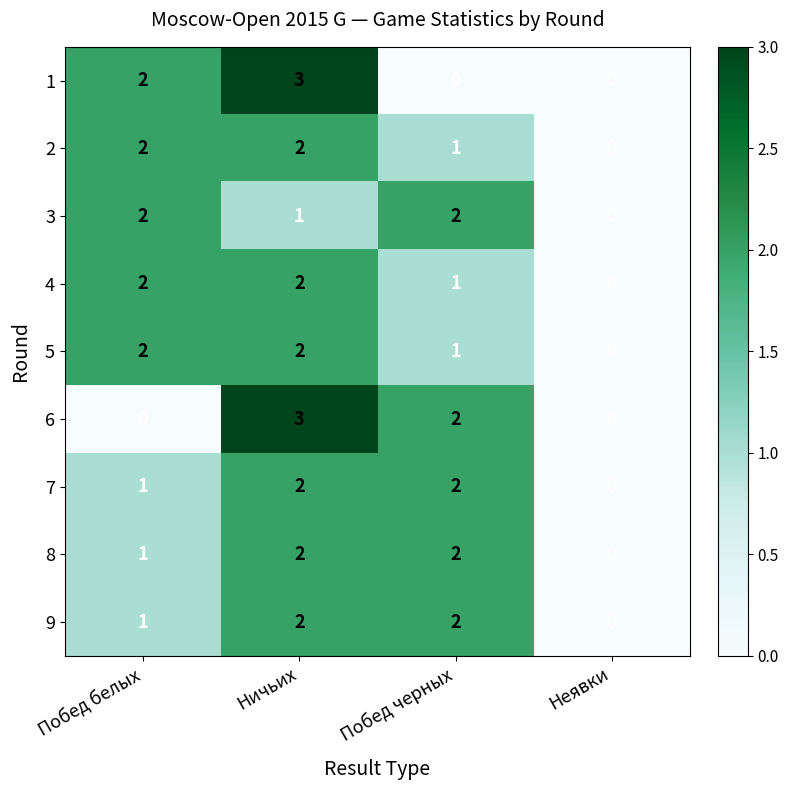

How many data points does each series have?

4